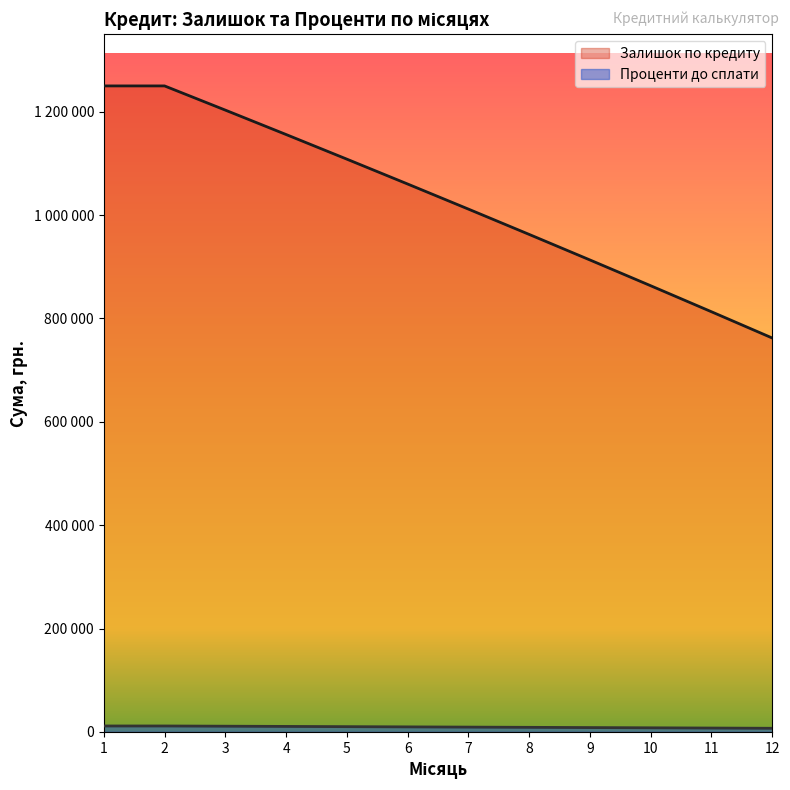

True or false: Залишок по кредиту and Проценти до сплати intersect in this chart.

False